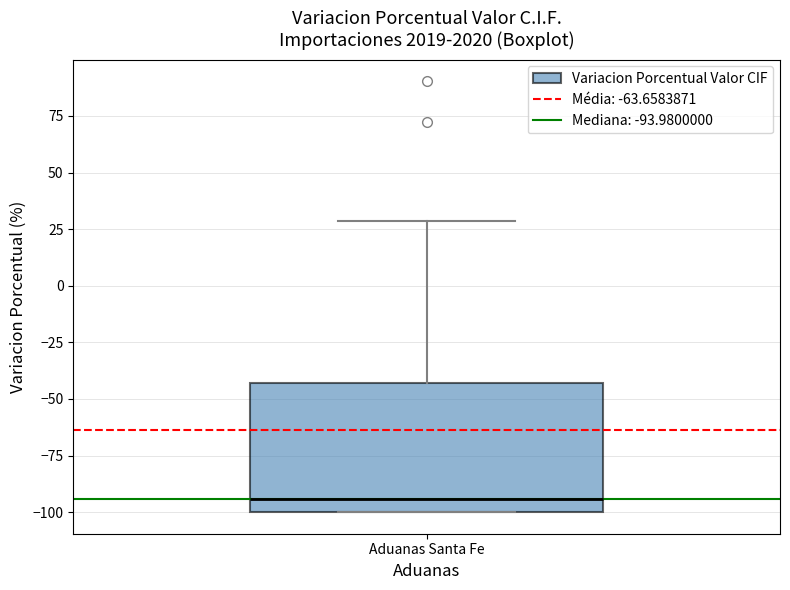

Transcribe this box plot: give where the median line is, the range the box spans, and where the two whiskers end, as read against the y-axis. The values are not printed on the chart, so give them approximately, as read against the axis.

median -95, box -100 to -45, whiskers -100 to 30